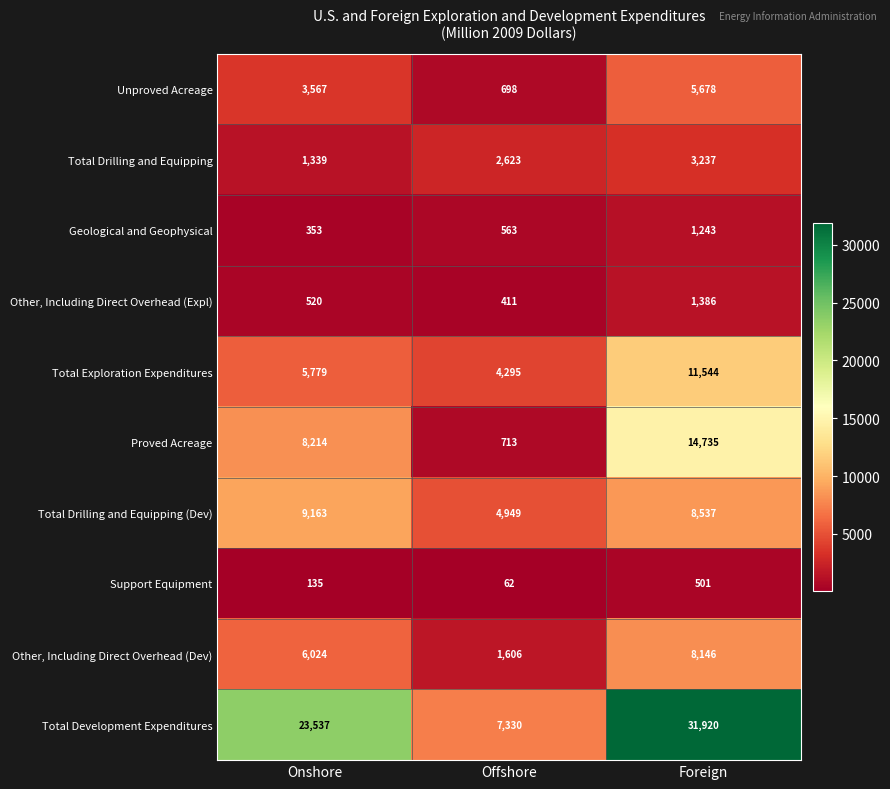

Which series has the largest total across all categories?

Total Development Expenditures